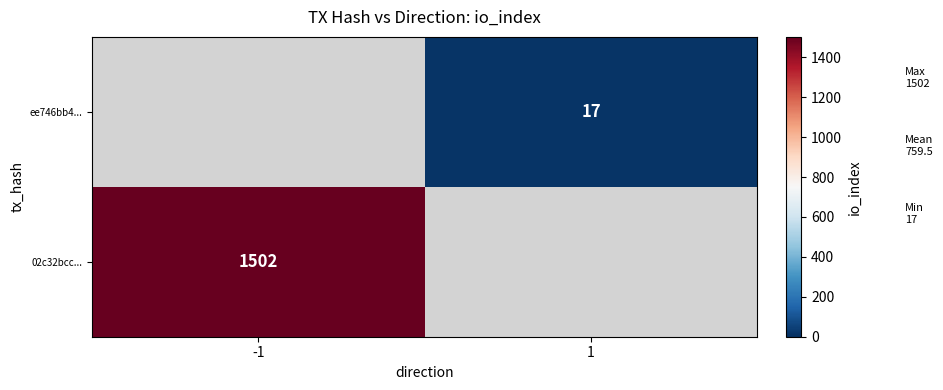

Is it true that 02c32bcc... equals 2268 at -1?

False